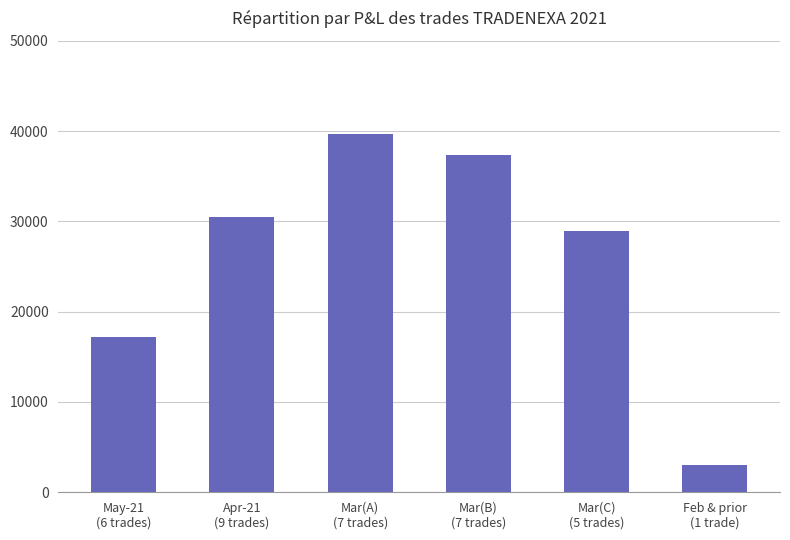

How many data points does each series have?

6